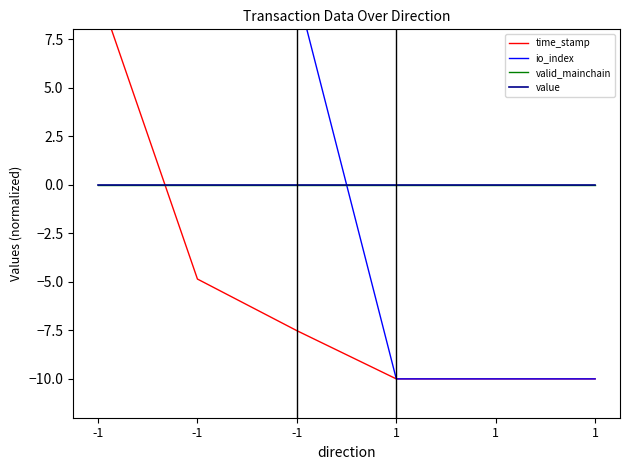

Between 1 and 1, which series saw the biggest shift?

time_stamp